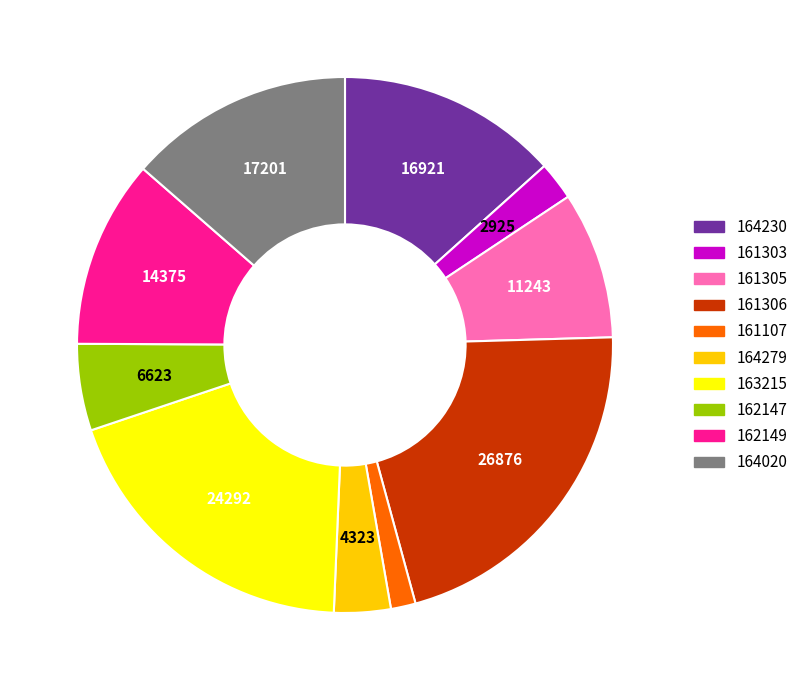

What is the ratio of the value at 161306 to the value at 163215?

1.1